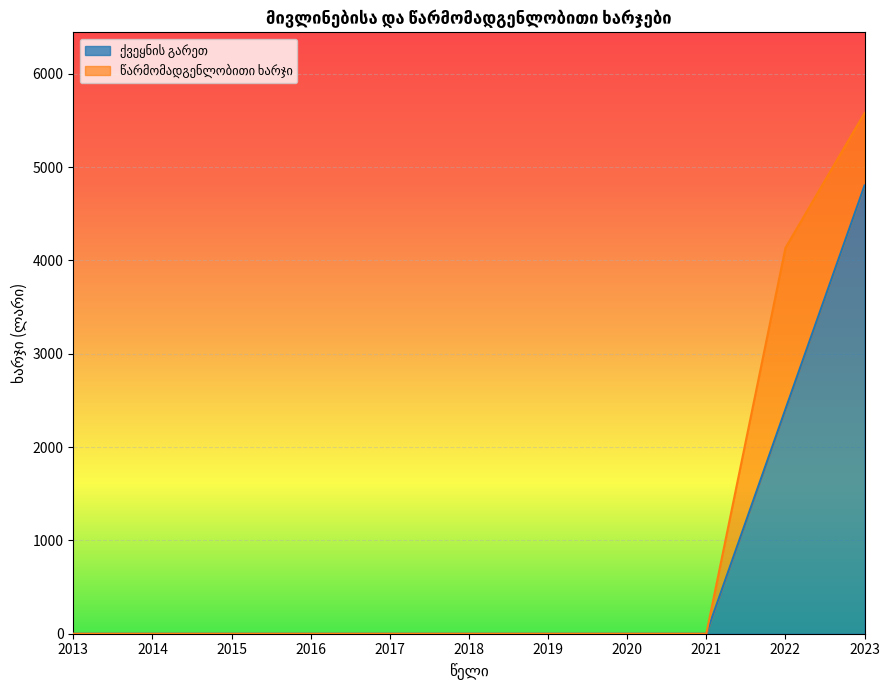

Reading left to right, what are all the values shown in this chart?

0	0	0	0	0	0	0	0	0	2405	4803